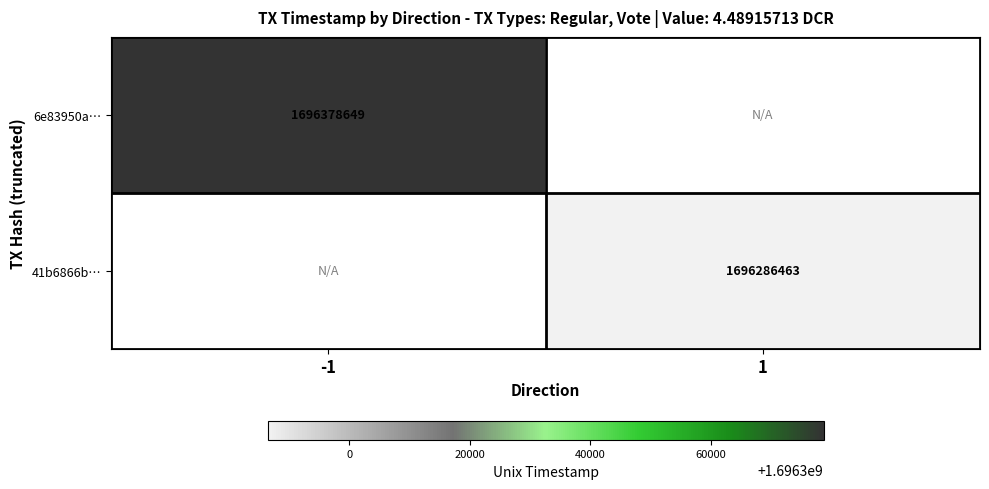

True or false: 6e83950a… has a value of 1696378649 at -1.

True